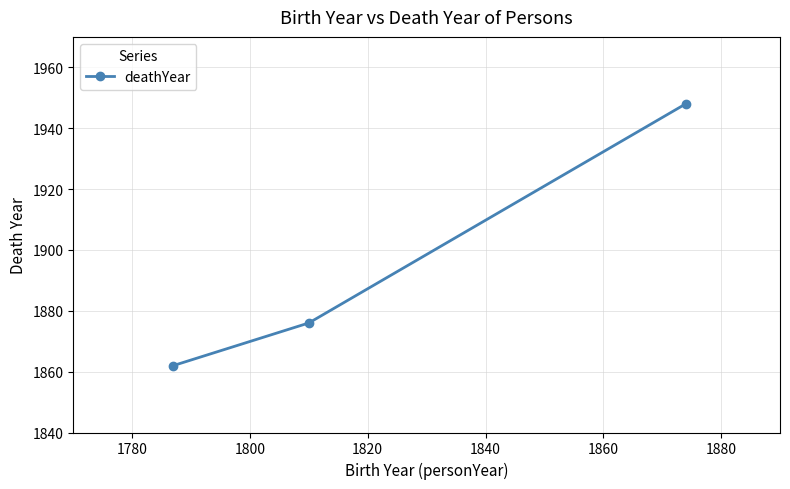

What is the sum of all values?

5686